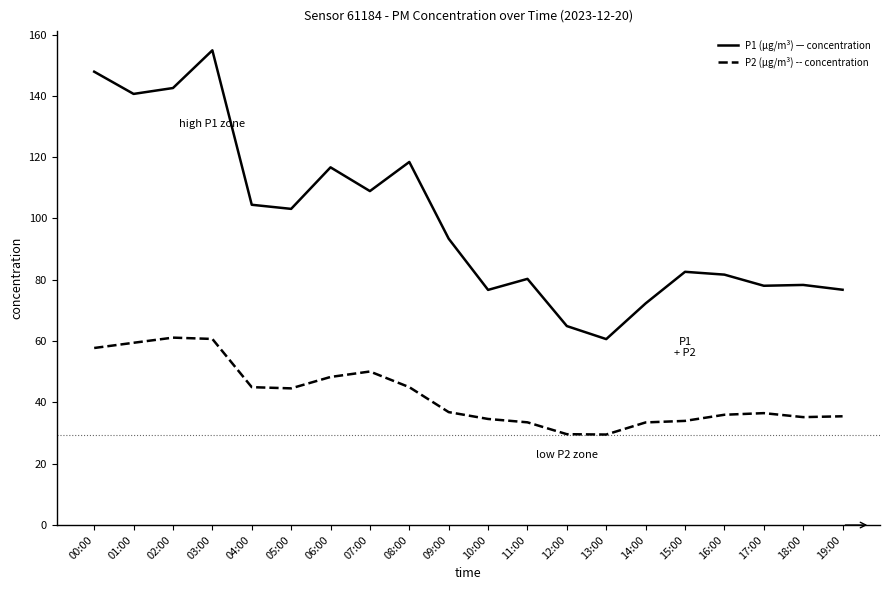

At which category does the chart reach its peak across all series?

03:00